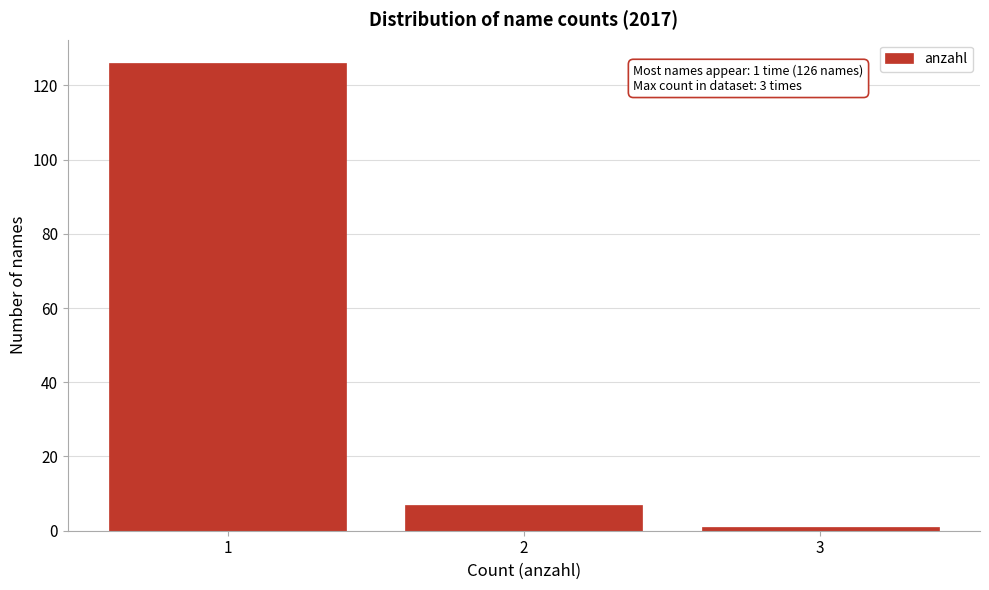

Reading left to right, transcribe all the data shown in this chart.

126	7	1